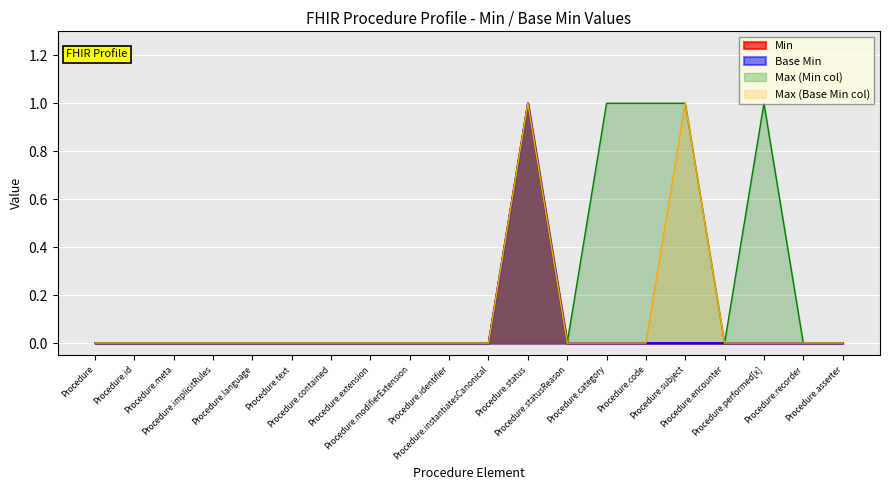

Does the chart display data point markers on the line(s)?

No